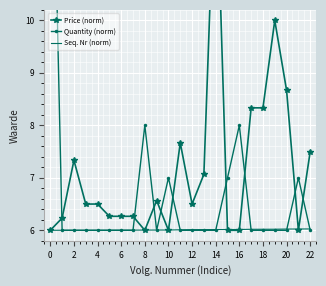

The Seq. Nr (norm) series shows 1.5 at 12. True or false?

False